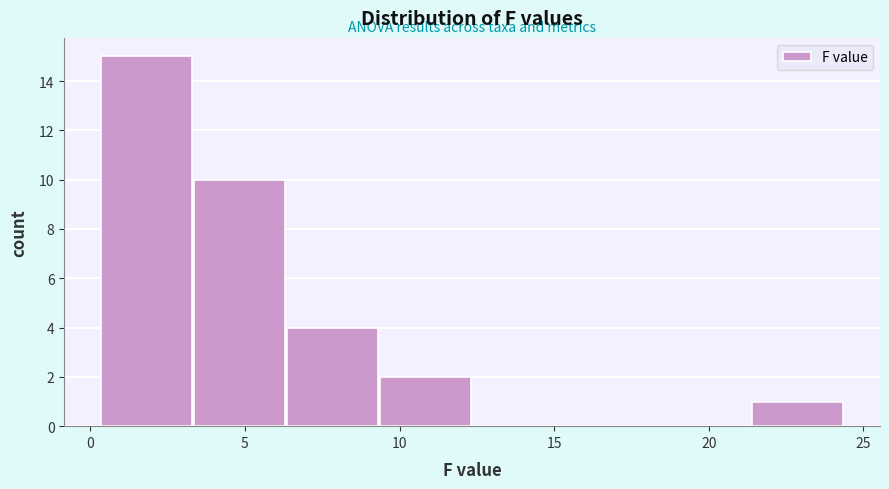

Over which range of the x-axis is the bar tallest?

0.5 to 3.5